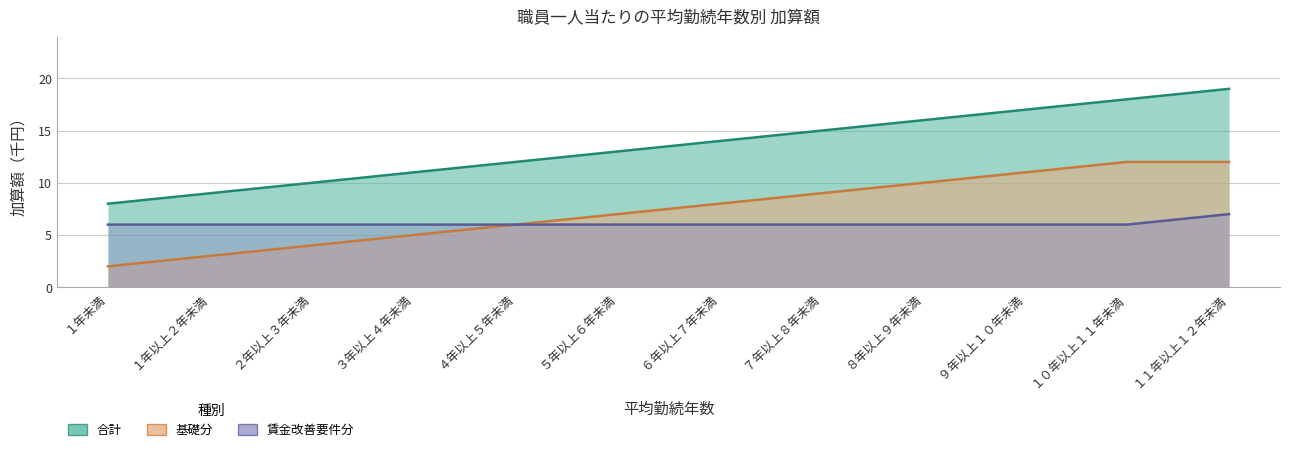

True or false: 合計 has more than 1 points higher than both neighbors.

False